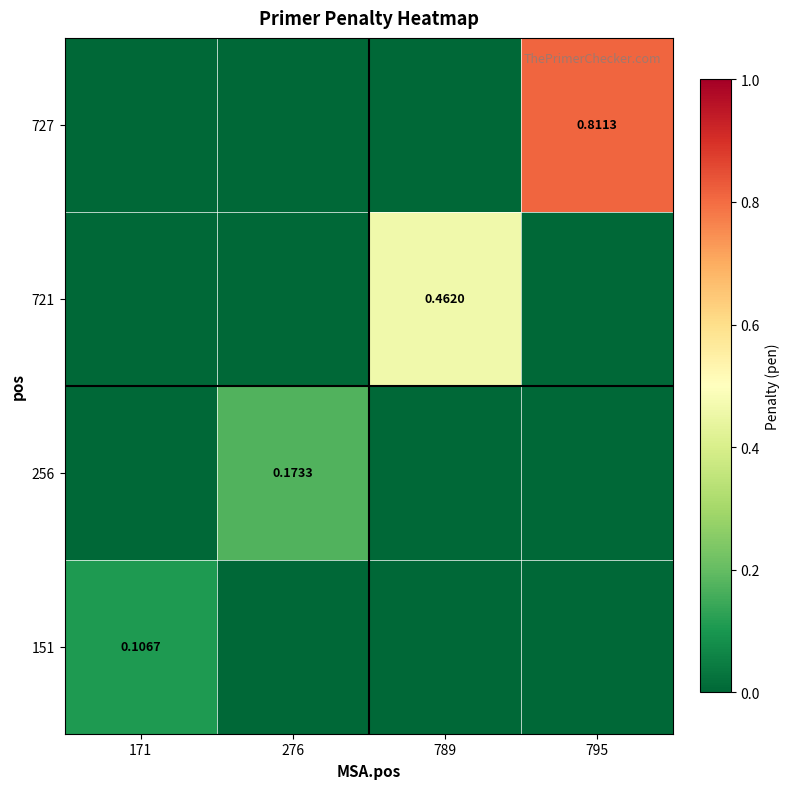

Is the value of 727 at 795 greater than the value of 151 at 171?

Yes